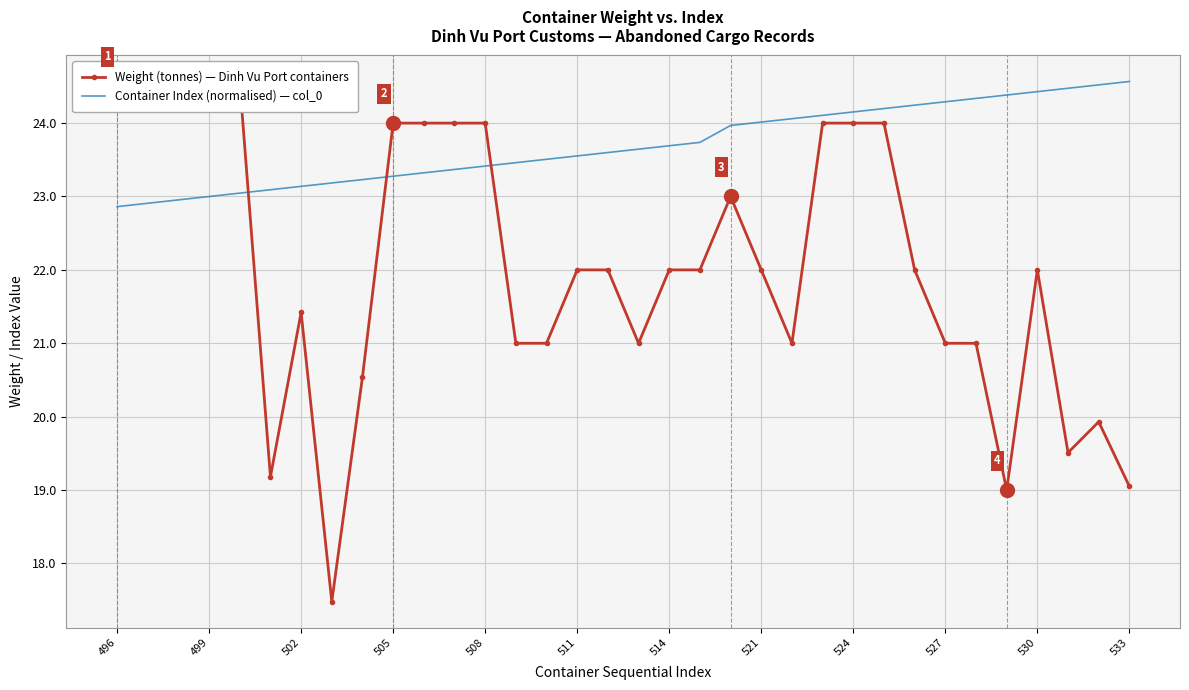

Is it true that Container Index (normalised) — col_0 equals 41.3 at 508?

False